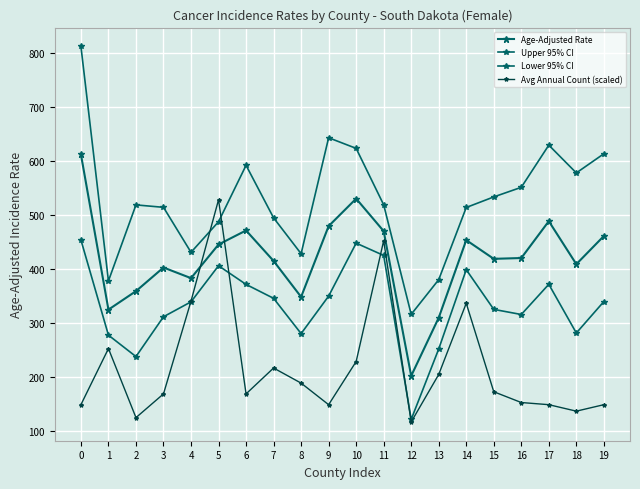

How many values in the Age-Adjusted Rate series are below 419?

10